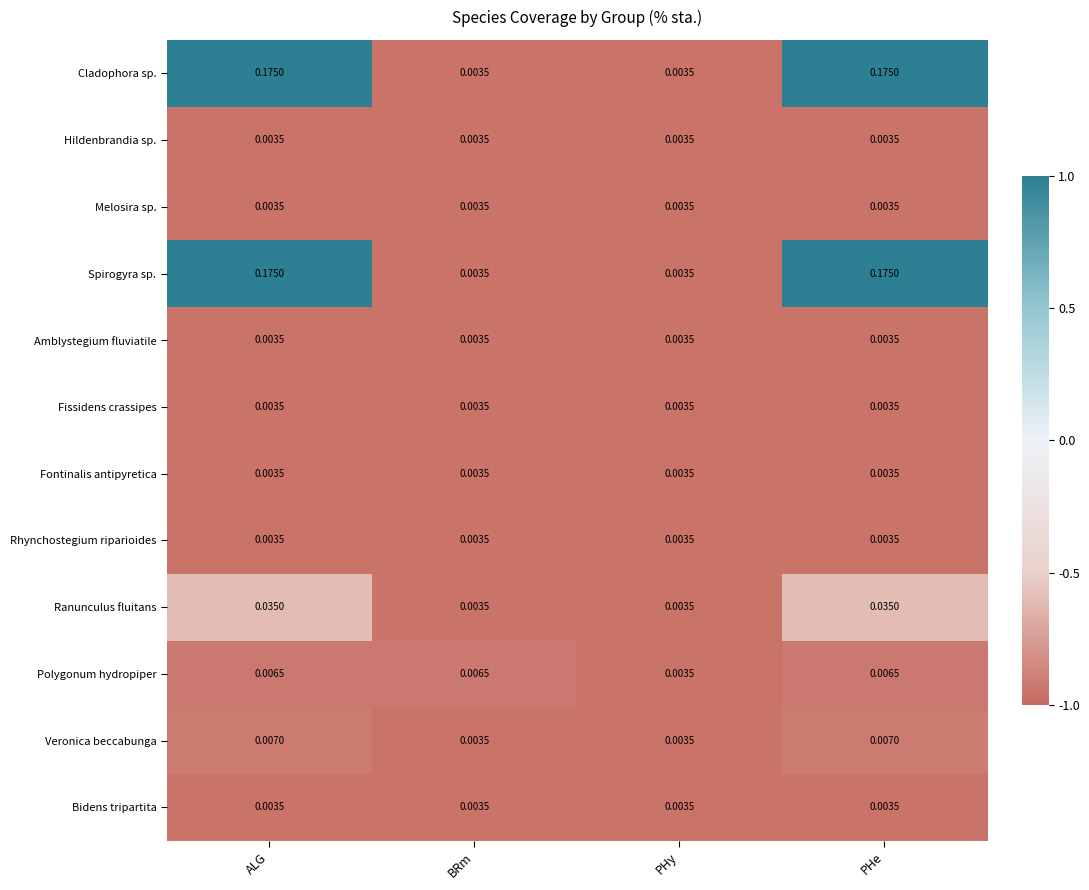

Between BRm and PHy, which series saw the biggest shift?

Polygonum hydropiper